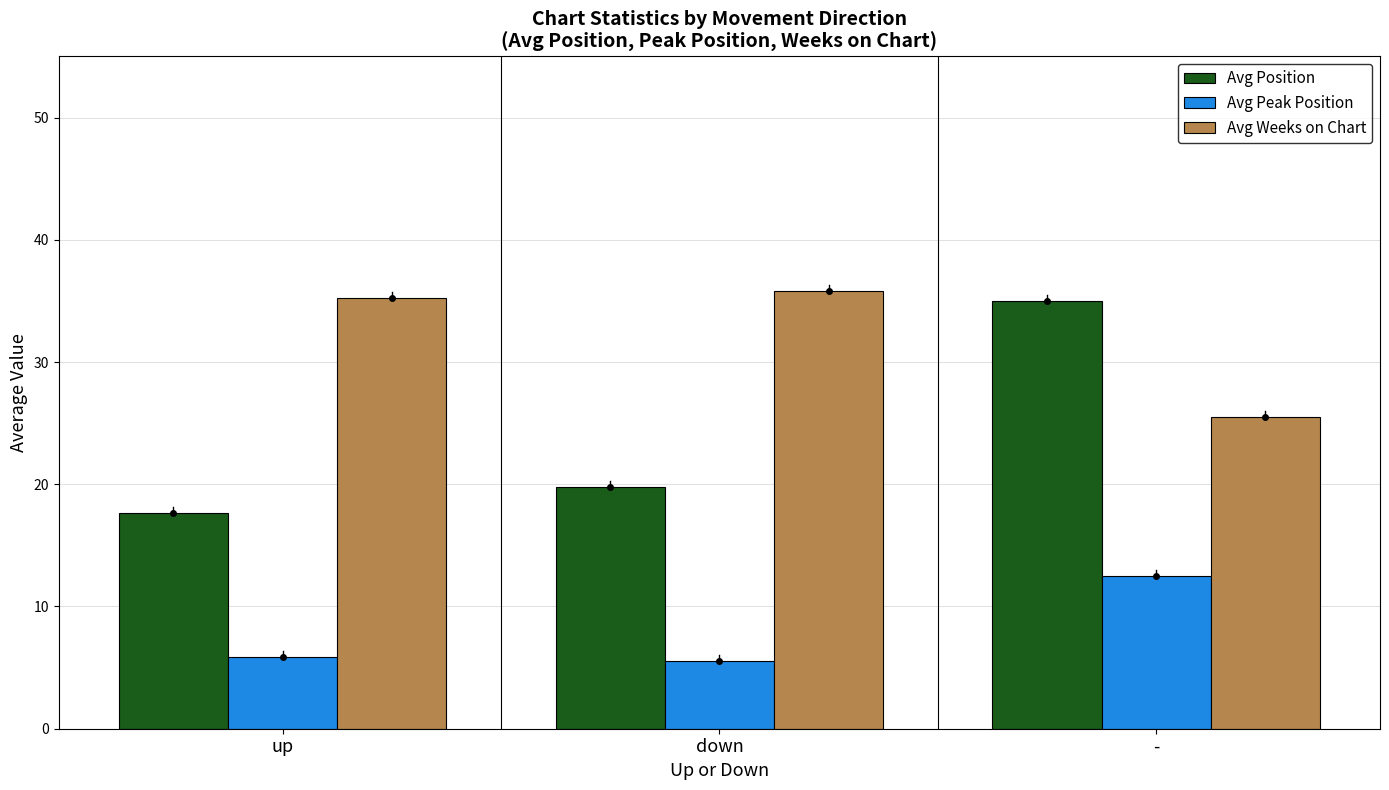

What is the difference between the maximum and minimum values in the Avg Position series?

17.3